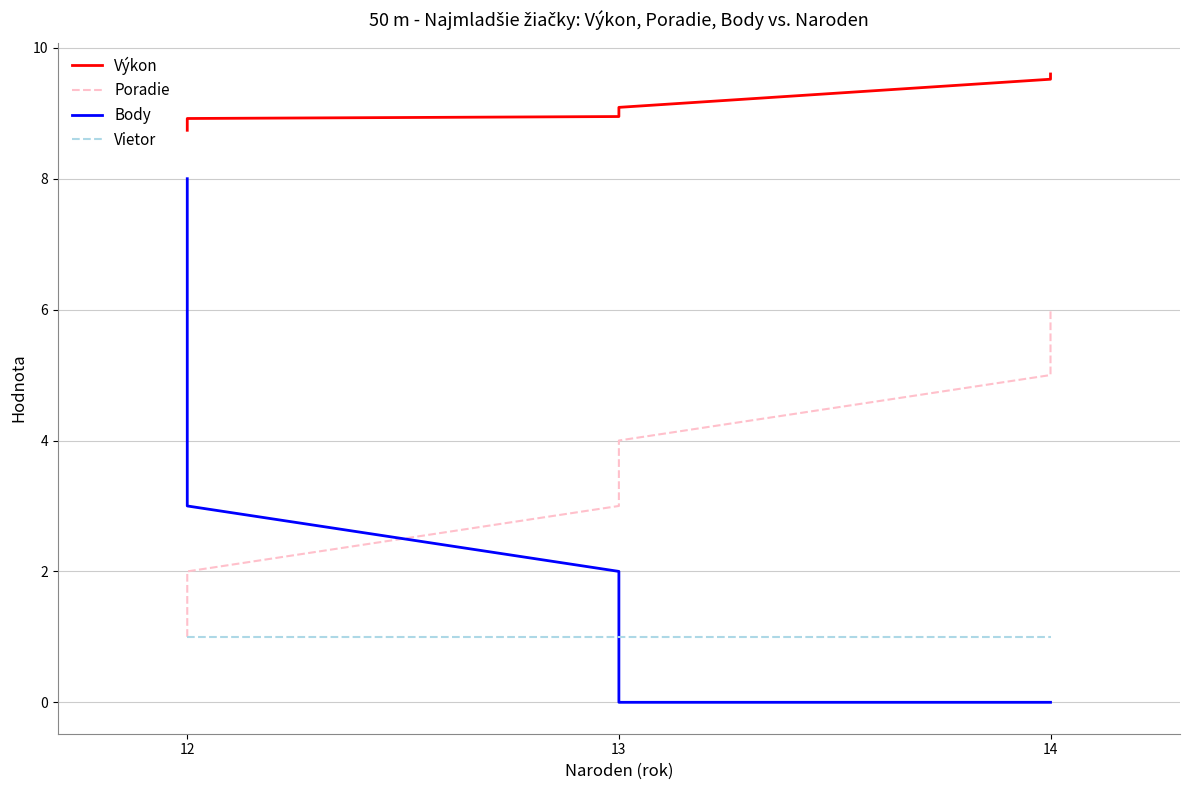

What position from the right is 3?

3